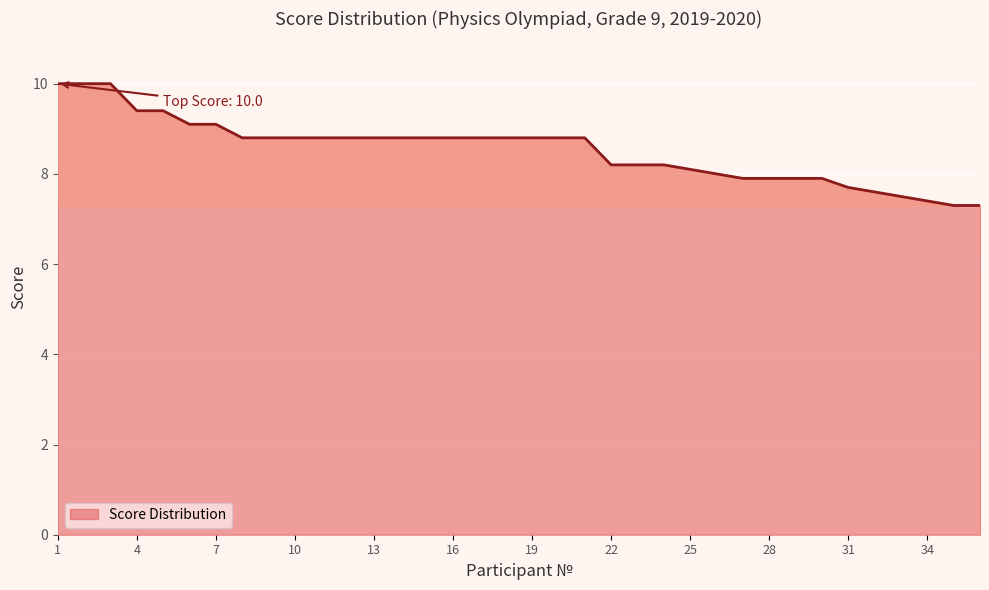

What is the maximum value shown in the chart?

10.0